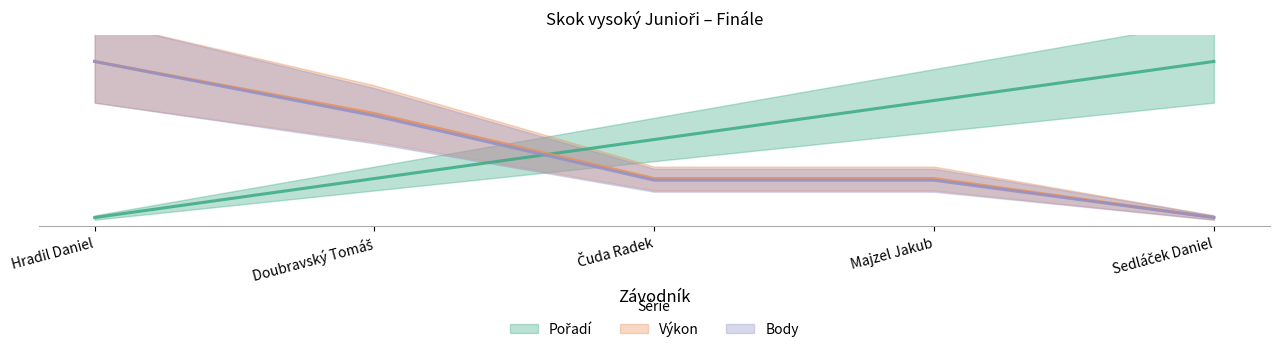

What is the label of the 5th point from the right?

Hradil Daniel